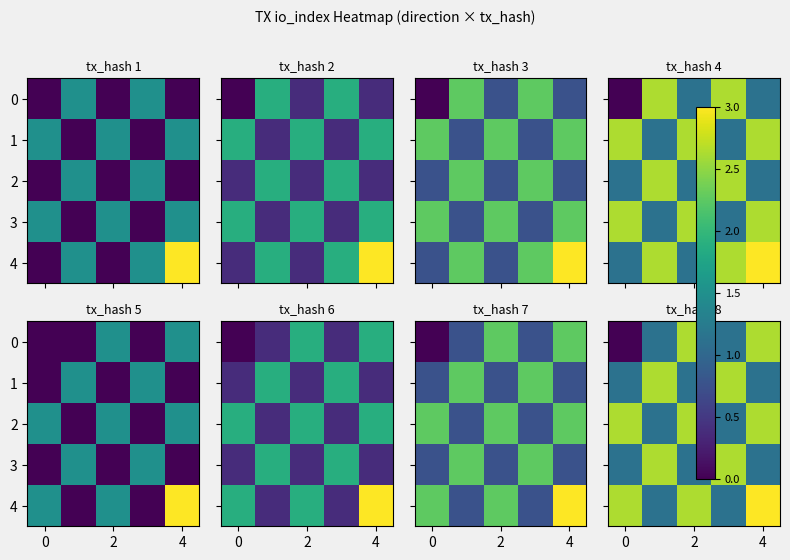

Is it true that row_0 equals 0.4 at 4?

False